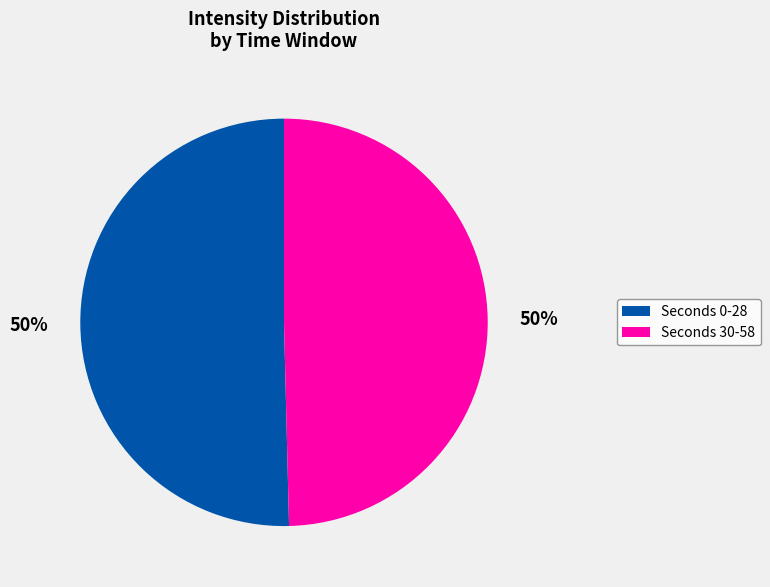

Approximately how many times larger is the value at Seconds 0-28 compared to Seconds 30-58?

1.0